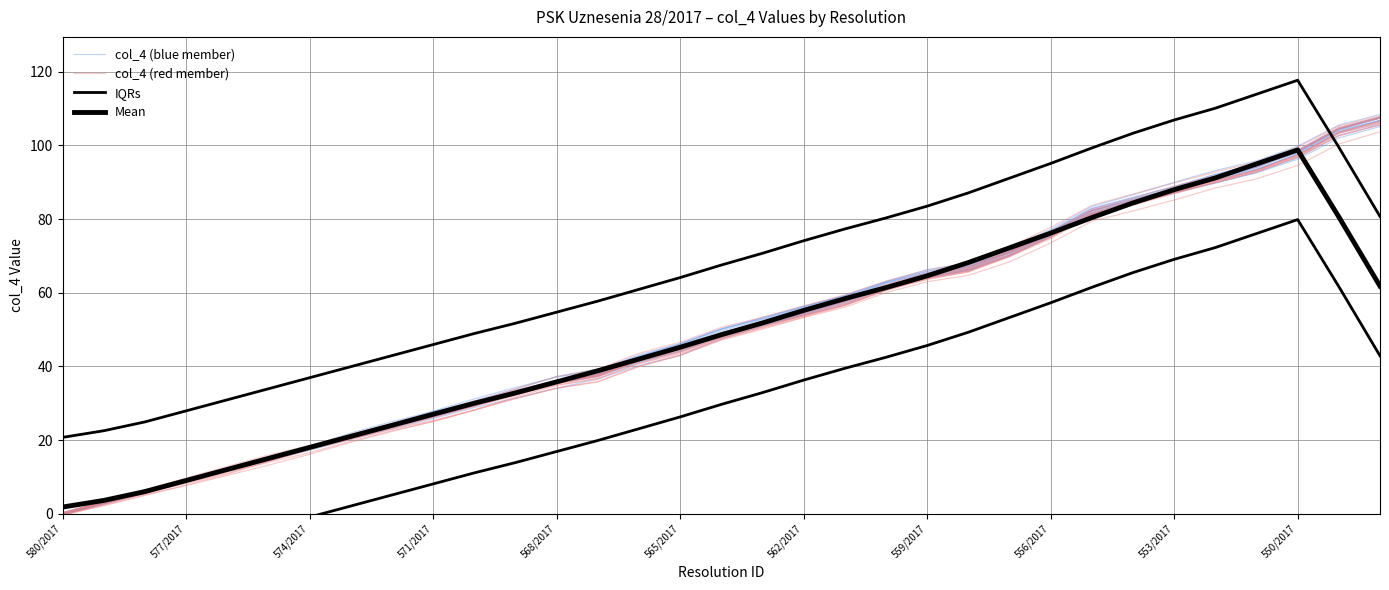

Reading left to right, list all the values displayed in this chart.

col_4 (blue member): 0.1	2.8	6.0	9.2	11.8	14.5	17.5	20.4	23.4	26.2	29.4	32.6	35.6	37.9	42.0	44.8	48.9	51.7	54.9	57.9	61.8	64.7	66.9	70.9	75.8	81.7	84.8	87.9	91.0	94.1	98.6	104.5	107.4
col_4 (red member): 0.2	3.2	6.3	9.2	12.1	15.2	18.4	21.3	24.4	27.3	30.3	33.5	36.1	37.8	41.4	43.9	47.7	50.9	53.9	56.9	61.1	64.4	66.4	70.7	75.8	81.6	84.4	87.1	89.9	92.8	97.0	103.4	106.1
IQRs: 20.7	22.5	24.9	27.9	30.9	33.9	36.9	39.9	42.9	45.9	48.9	51.7	54.7	57.7	60.9	64.1	67.5	70.7	74.1	77.3	80.3	83.5	87.1	91.1	95.1	99.3	103.3	106.9	110.1	113.9	117.7	99.5	80.7
Mean: 1.8	3.6	6.0	9.0	12.0	15.0	18.0	21.0	24.0	27.0	30.0	32.8	35.8	38.8	42.0	45.2	48.6	51.8	55.2	58.4	61.4	64.6	68.2	72.2	76.2	80.4	84.4	88.0	91.2	95.0	98.8	80.6	61.8